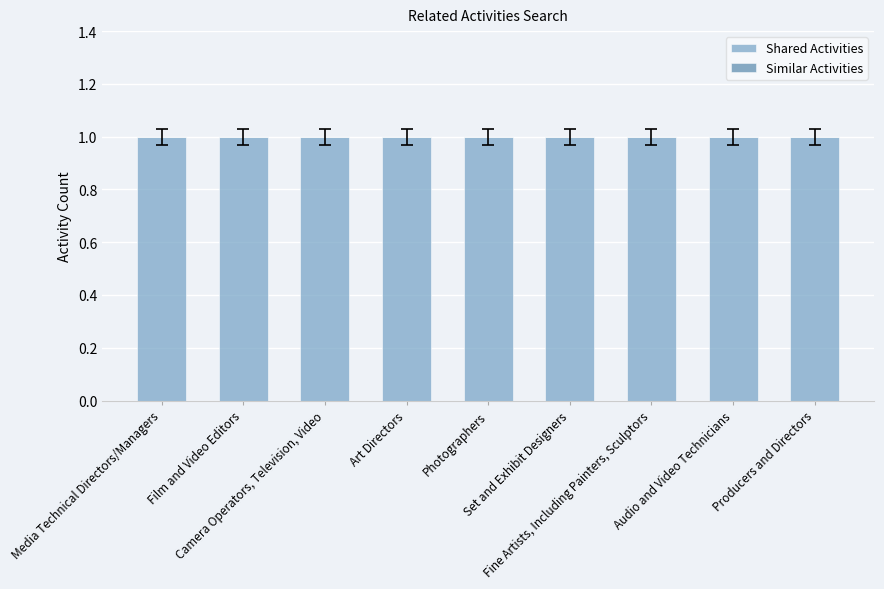

At which label does Similar Activities reach its minimum?

Media Technical Directors/Managers